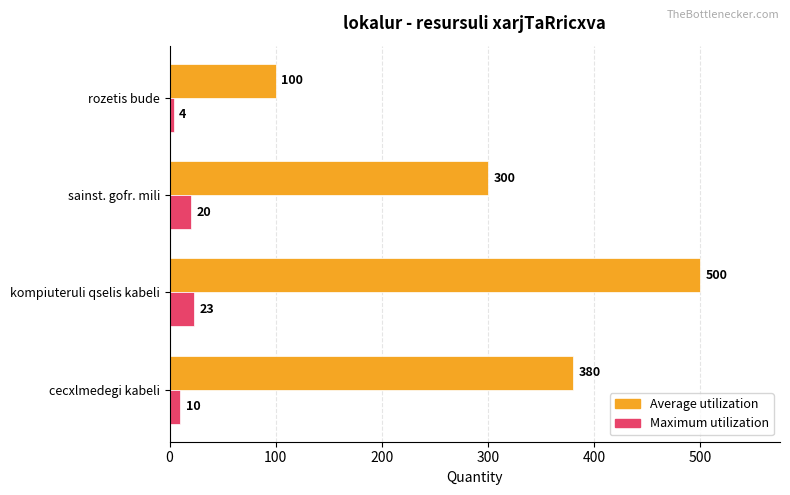

At which label does Average utilization reach its peak?

kompiuteruli qselis kabeli